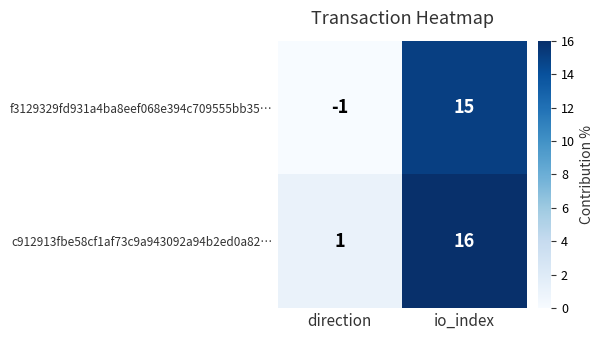

What is the sum of the c912913fbe58cf1af73c9a943092a94b2ed0a82… values at io_index and direction?

17